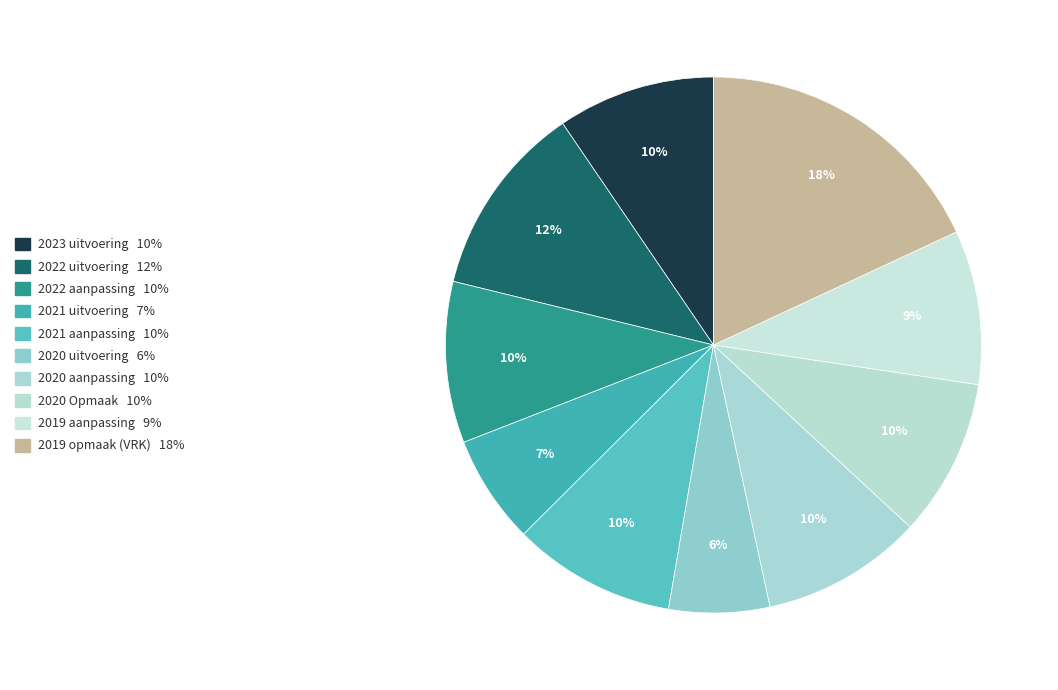

How many segments does this pie chart have?

10